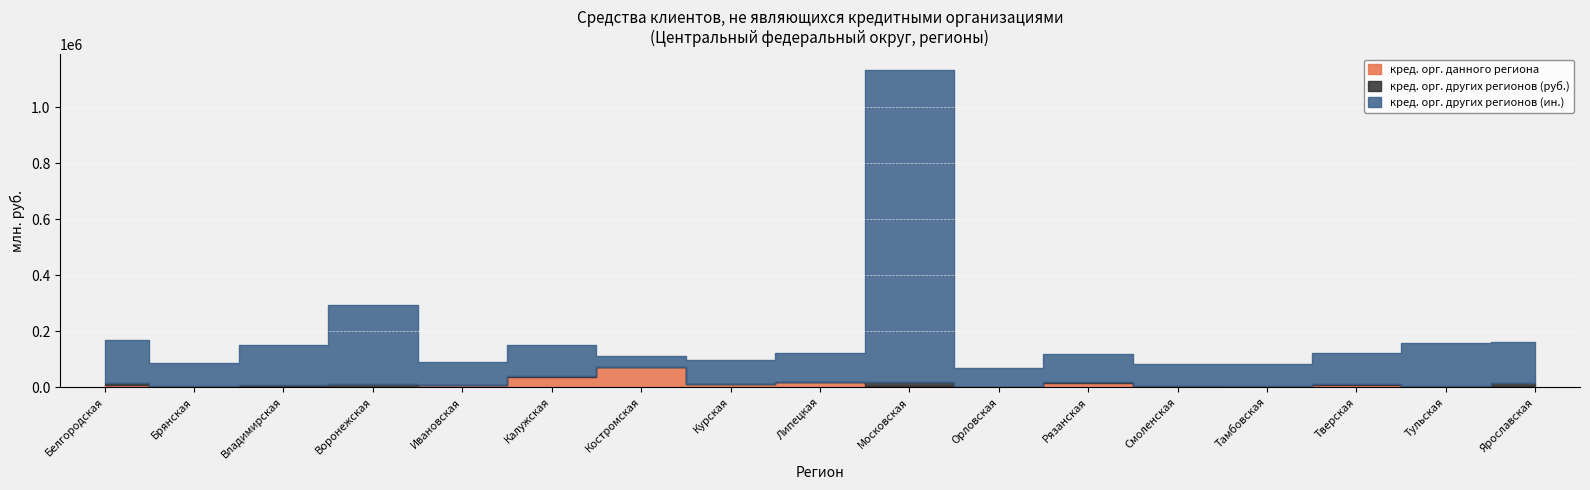

Is it true that кред. орг. других регионов (ин.) equals 139831 at Владимирская?

True